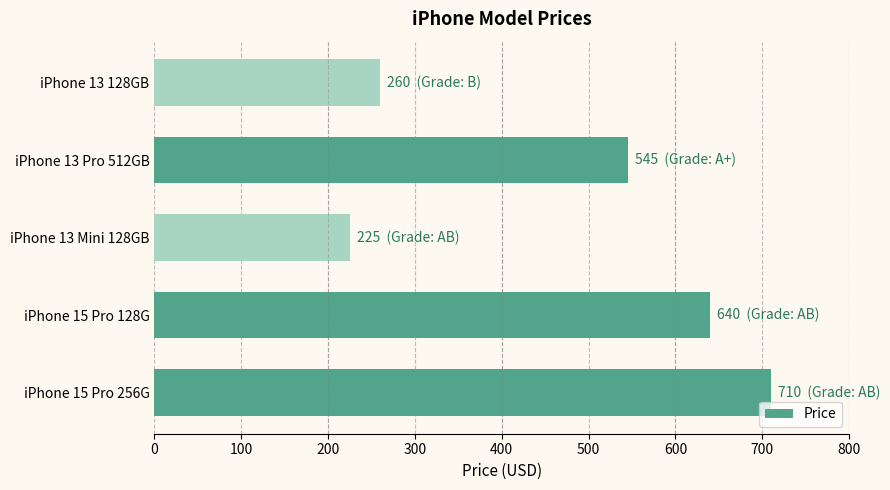

What is the maximum value shown in the chart?

710